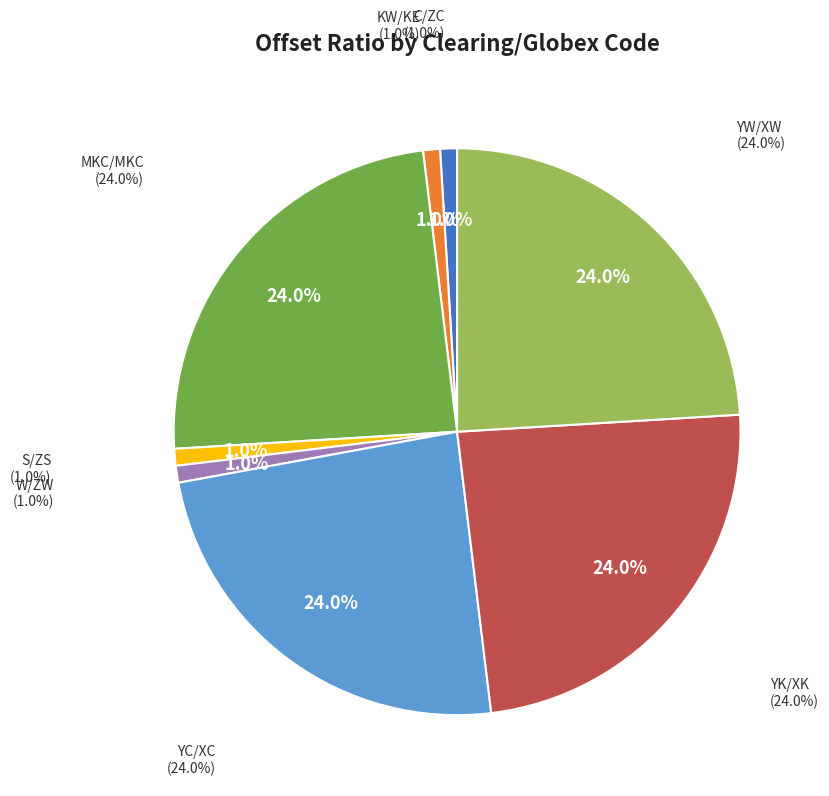

Combined, what portion of the pie is MKC/MKC and C/ZC?

25.0%